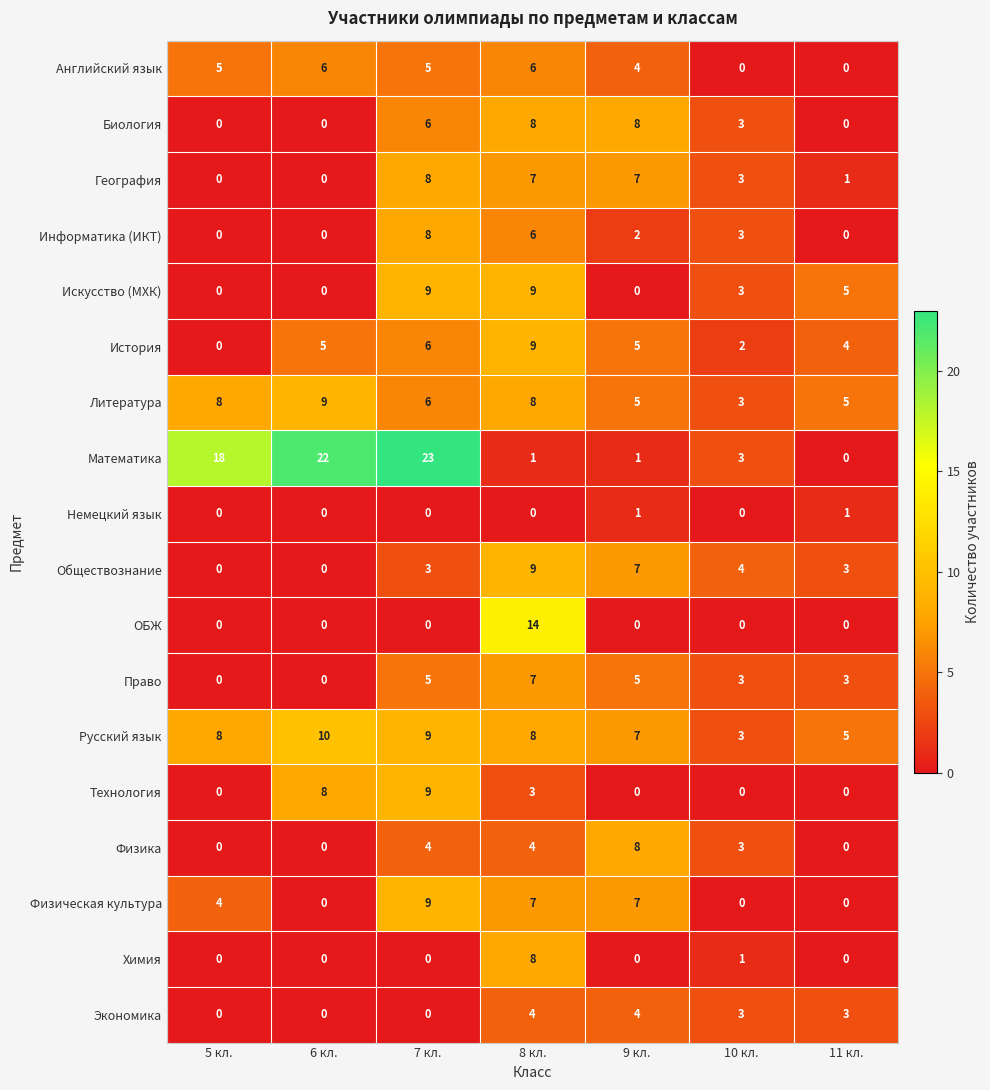

What is the spread (max minus min) of values at 5 кл.?

18